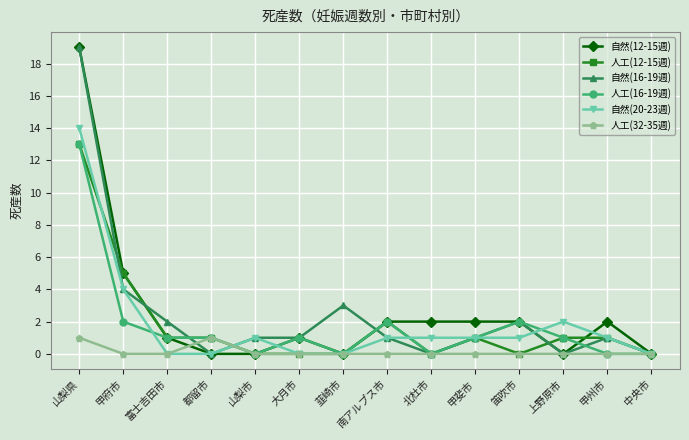

Does the chart display data point markers on the line(s)?

Yes